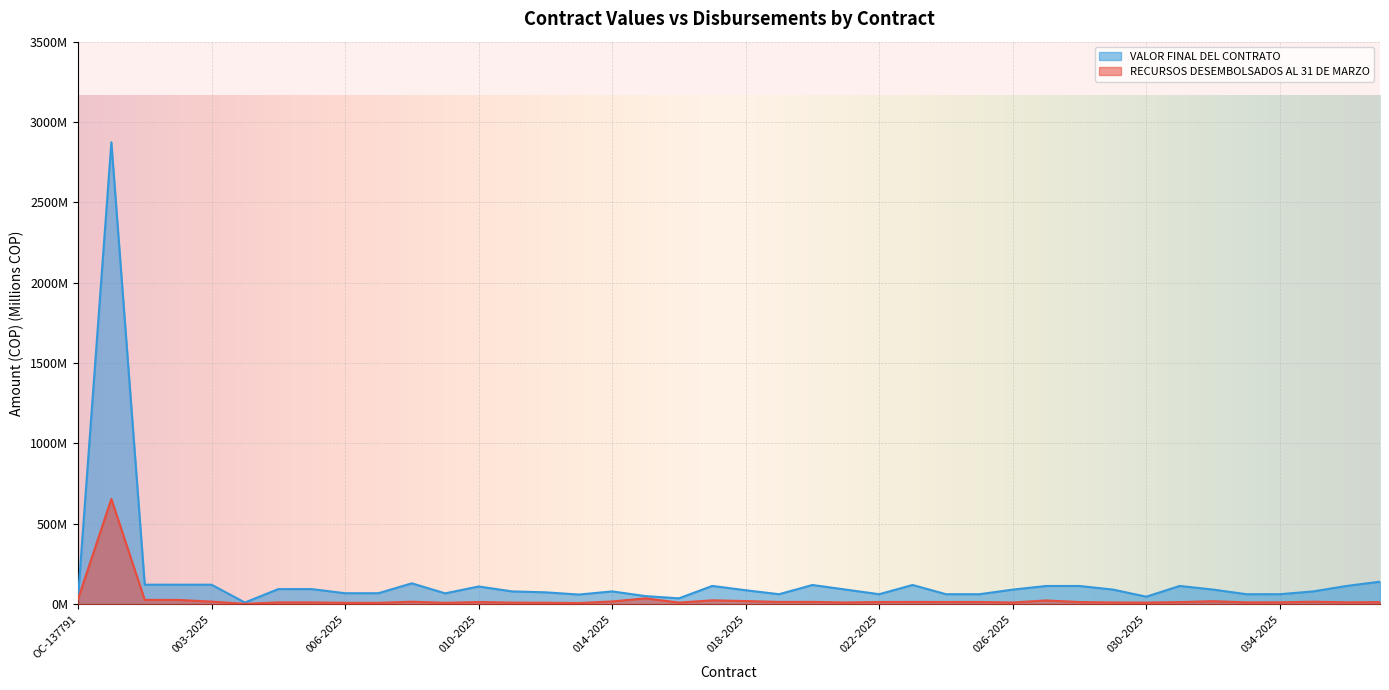

Is it true that RECURSOS DESEMBOLSADOS AL 31 DE MARZO equals 10.7 at 009-2025?

False